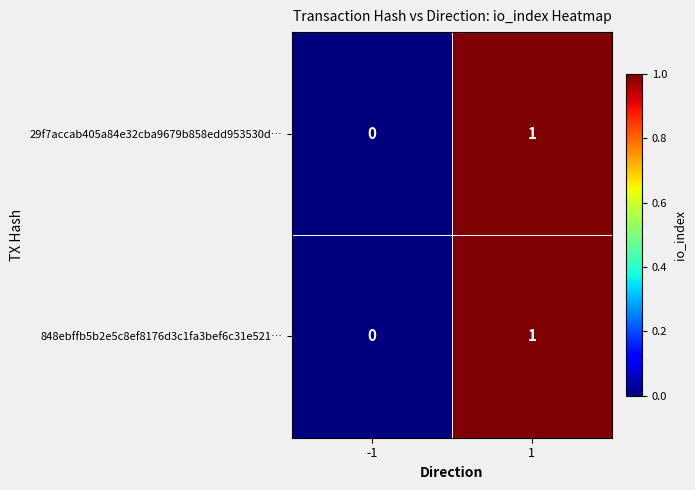

Reading left to right, transcribe all the data shown in this chart.

29f7accab405a84e32cba9679b858edd953530d…: 0	1
848ebffb5b2e5c8ef8176d3c1fa3bef6c31e521…: 0	1